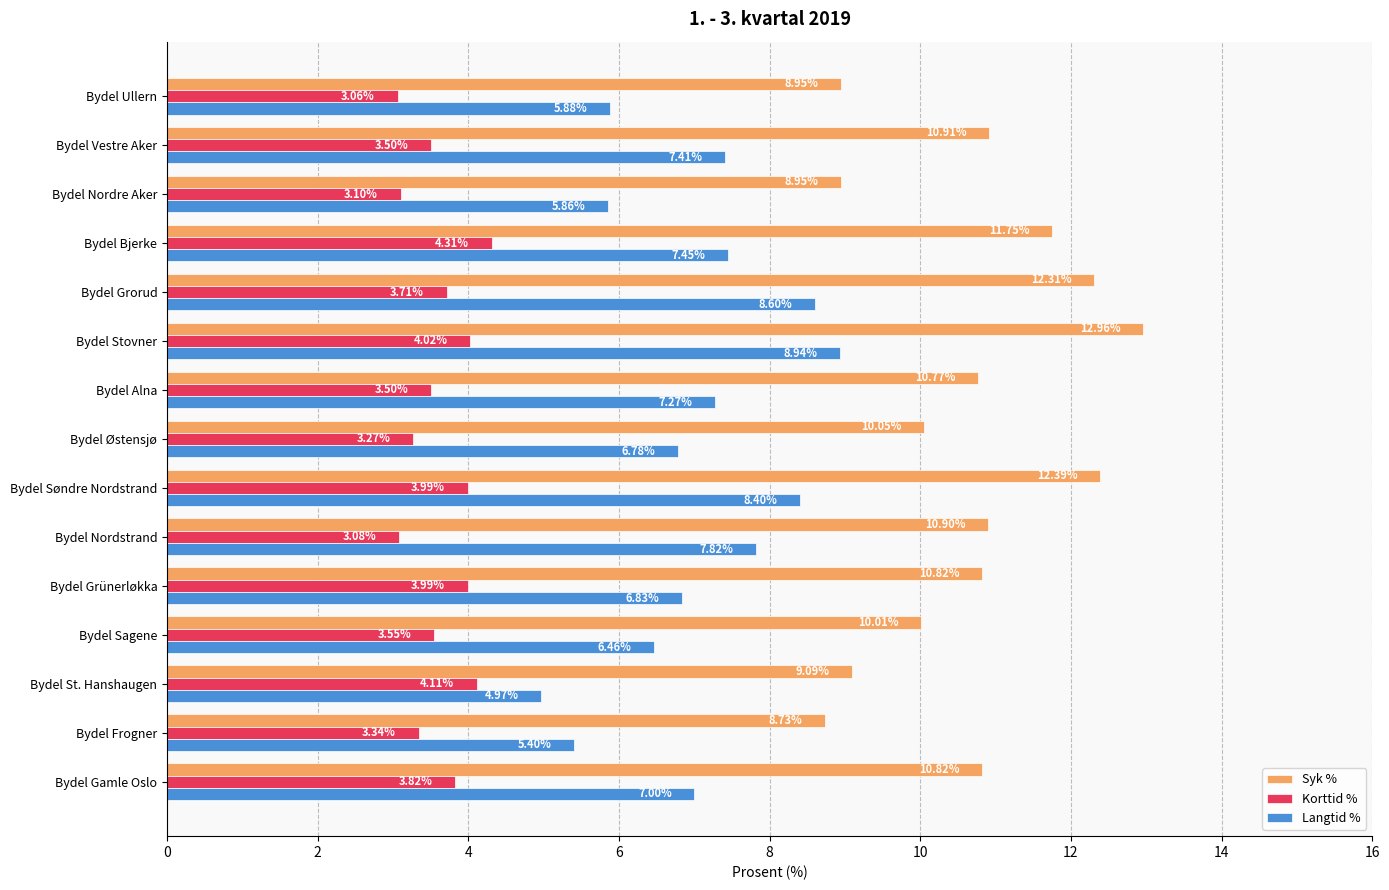

Which label corresponds to the largest value in the chart?

Bydel Stovner